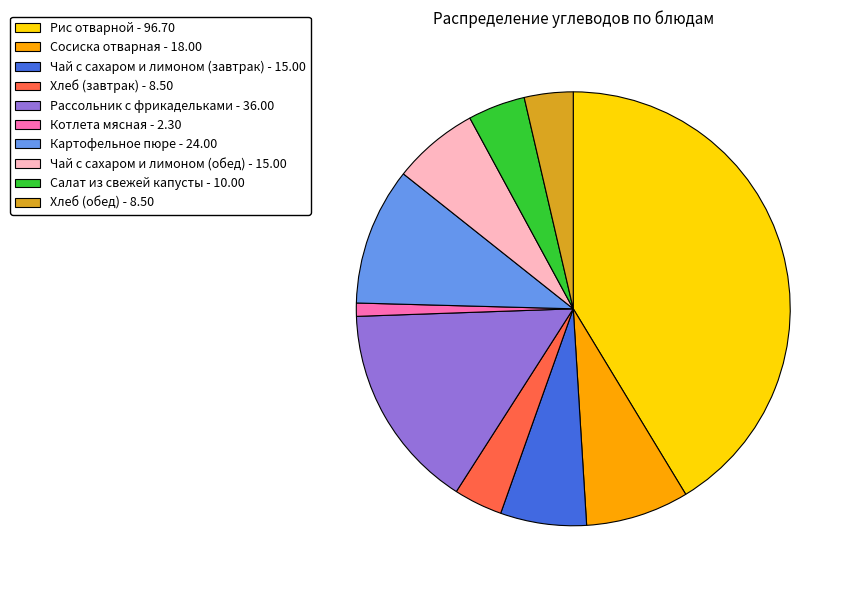

What is the largest slice in the pie chart?

Рис отварной